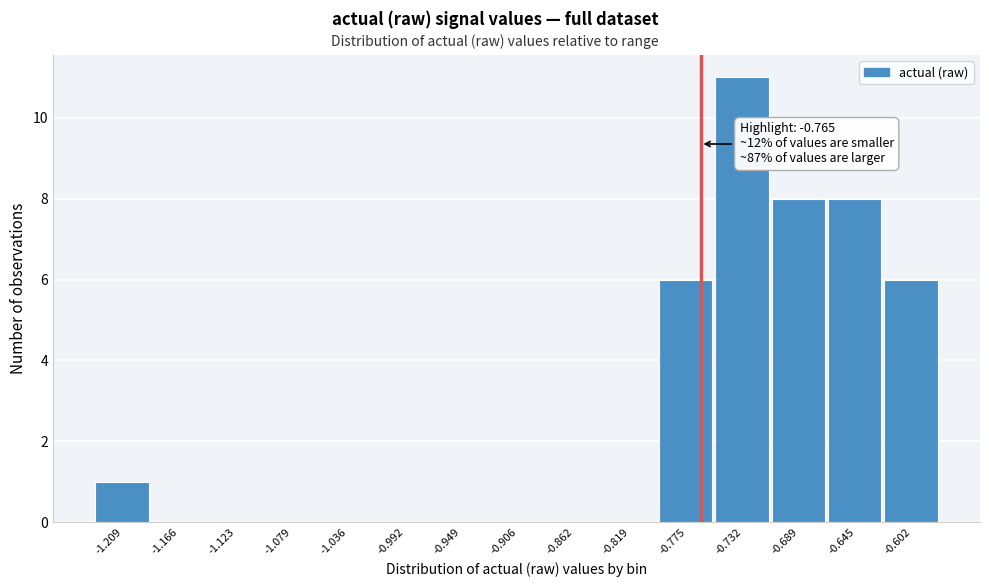

Which range on the x-axis has the tallest bar?

-0.755 to -0.710